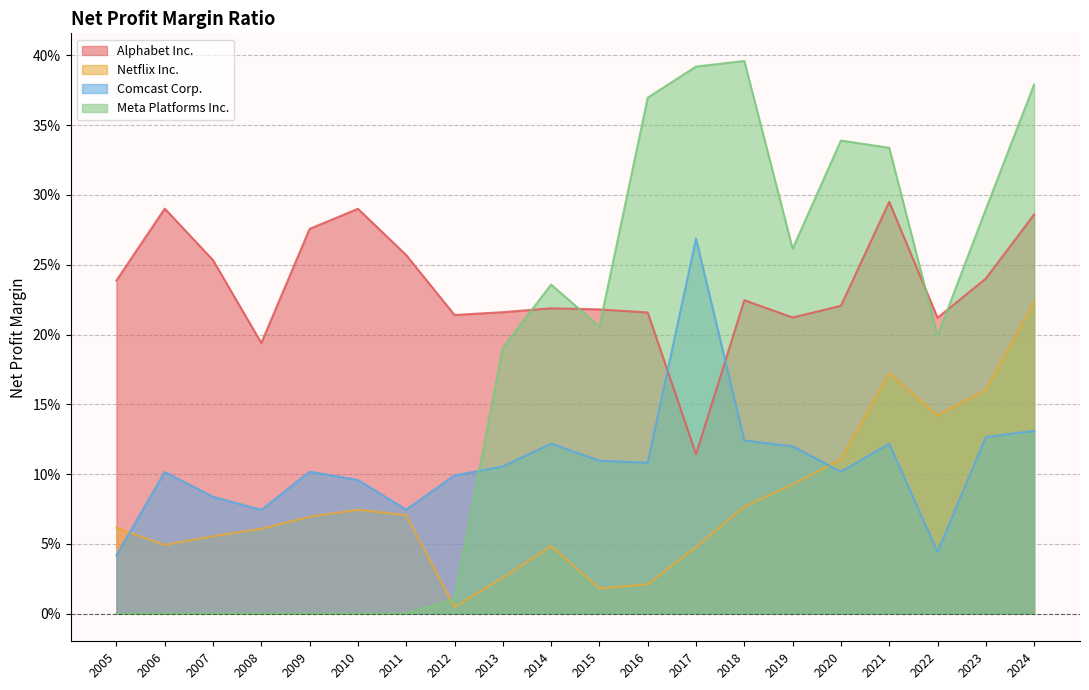

The Netflix Inc. series shows 0.0 at 2005. True or false?

False